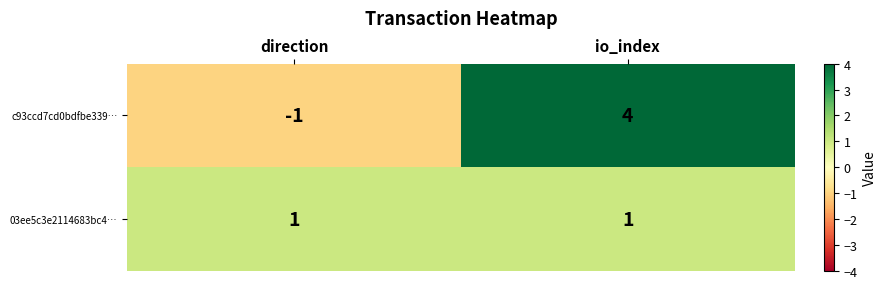

The value of 03ee5c3e2114683bc4… at io_index is 0. True or false?

False